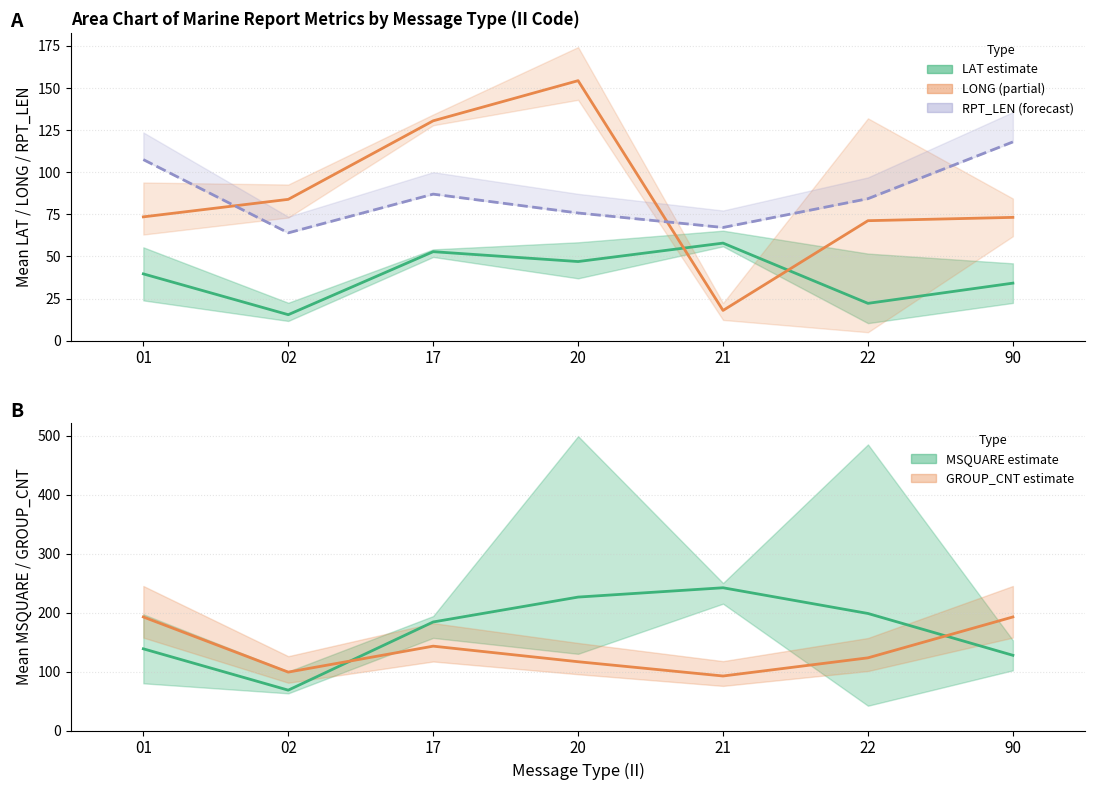

What is the sum of all Mean LONG values?

604.7